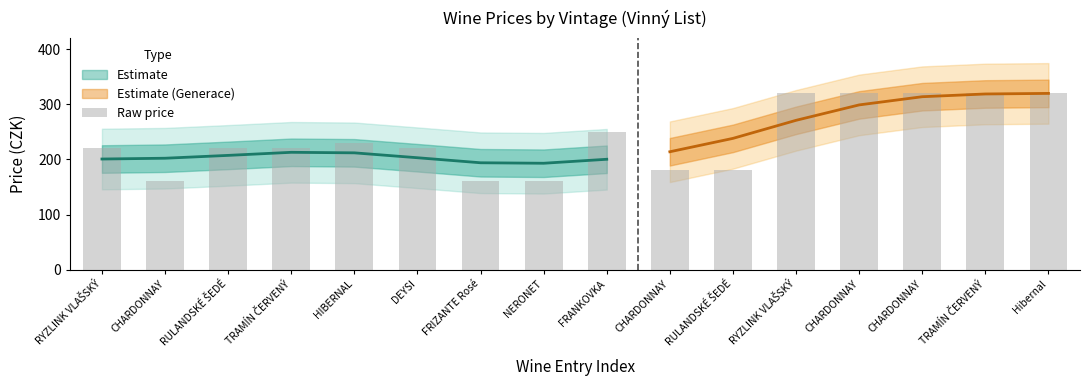

Which category has the lowest value across all series?

CHARDONNAY